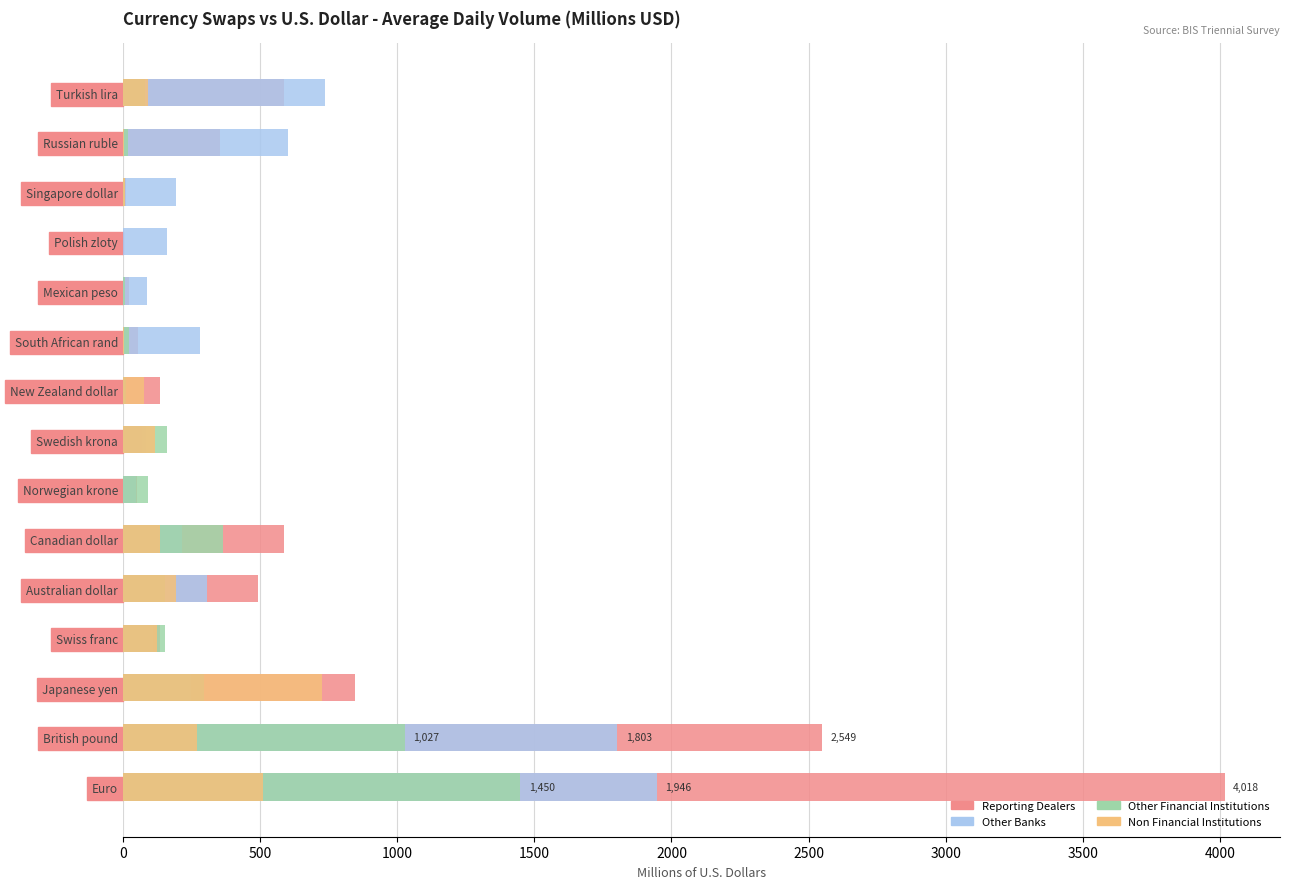

What position from the left is Norwegian krone?

7